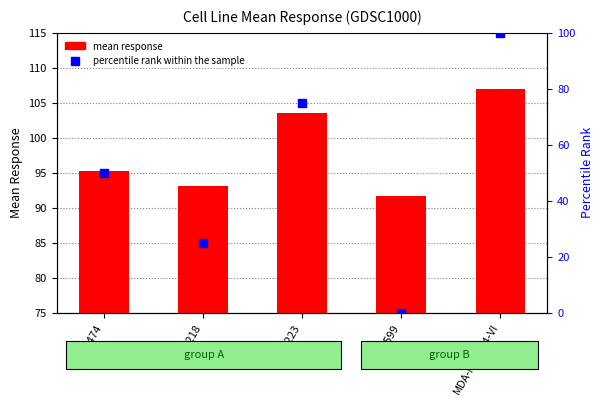

Does the chart contain any negative values?

No